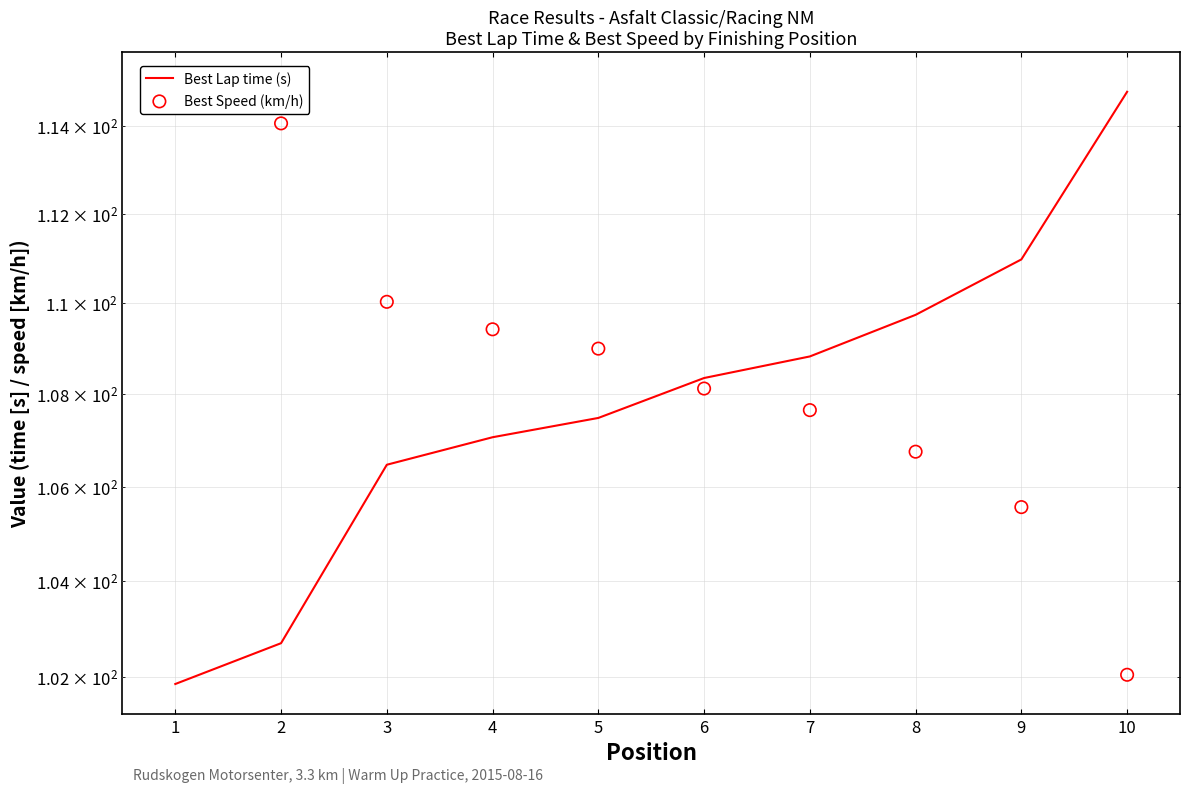

Which series reaches the minimum Y coordinate?

Best Lap time (s)